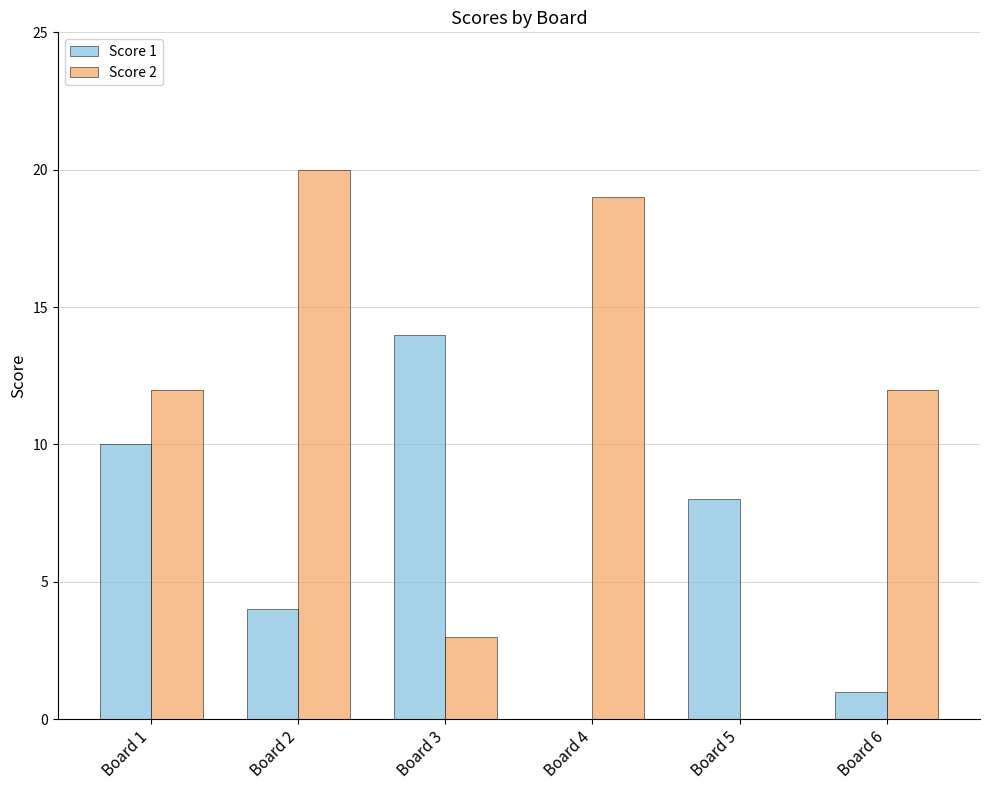

Which series changed the most between Board 2 and Board 3?

Score 2